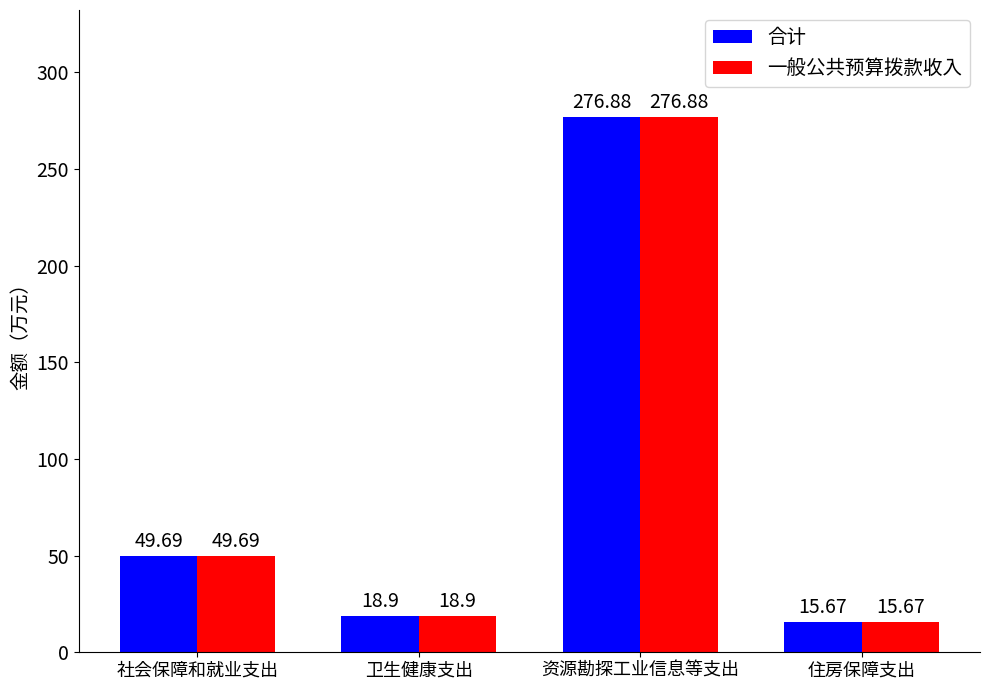

What is the total value across all series at 住房保障支出?

31.3